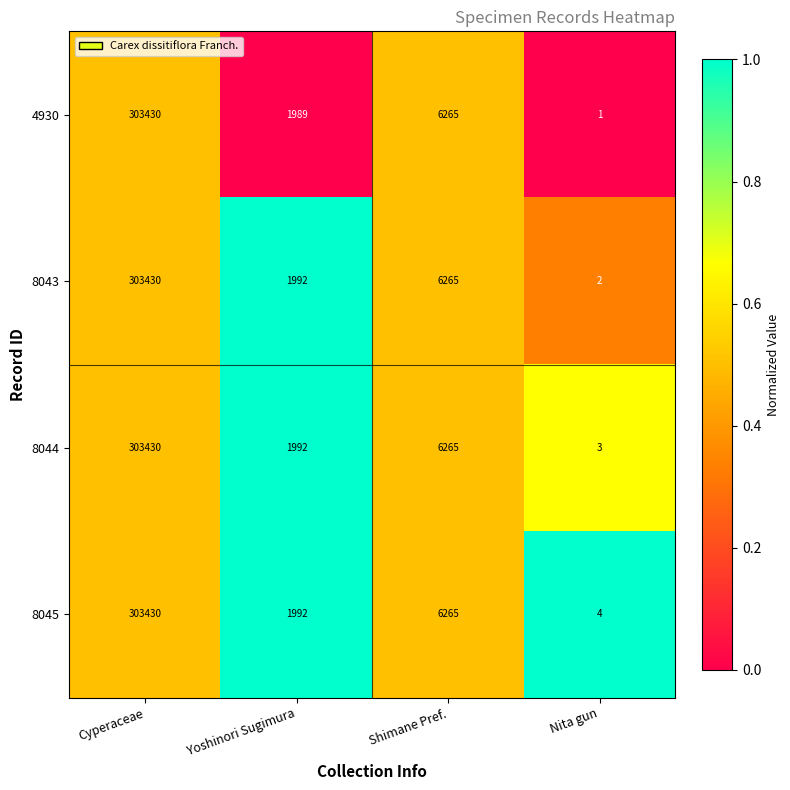

Where does the 8044 series first go above 6265?

Cyperaceae